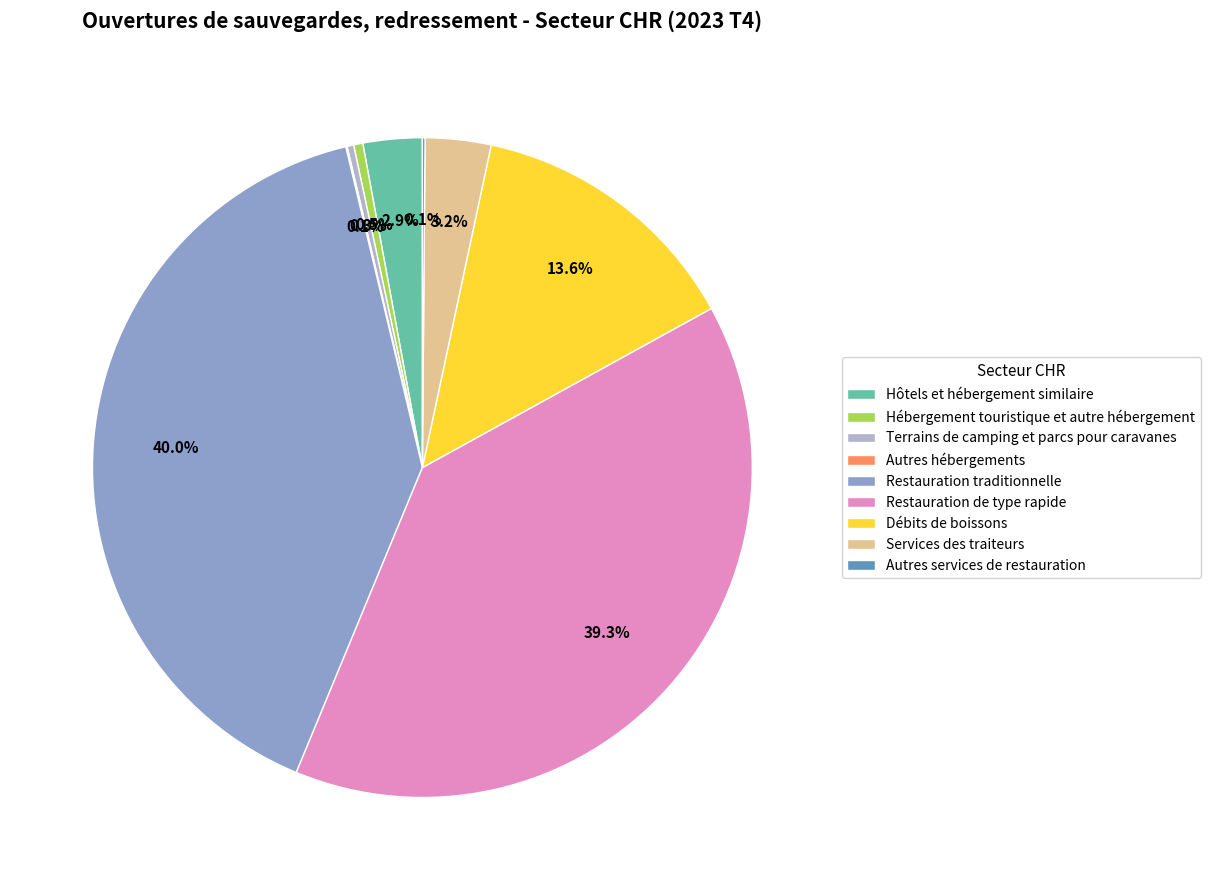

Combined, do Hôtels et hébergement similaire and Restauration de type rapide account for over 50%?

No